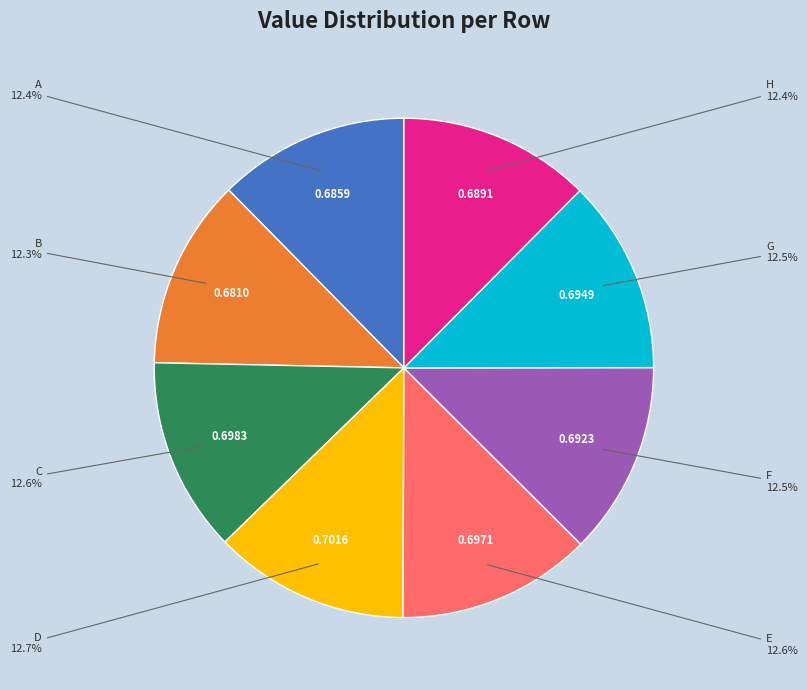

Is there a majority slice in this chart?

No